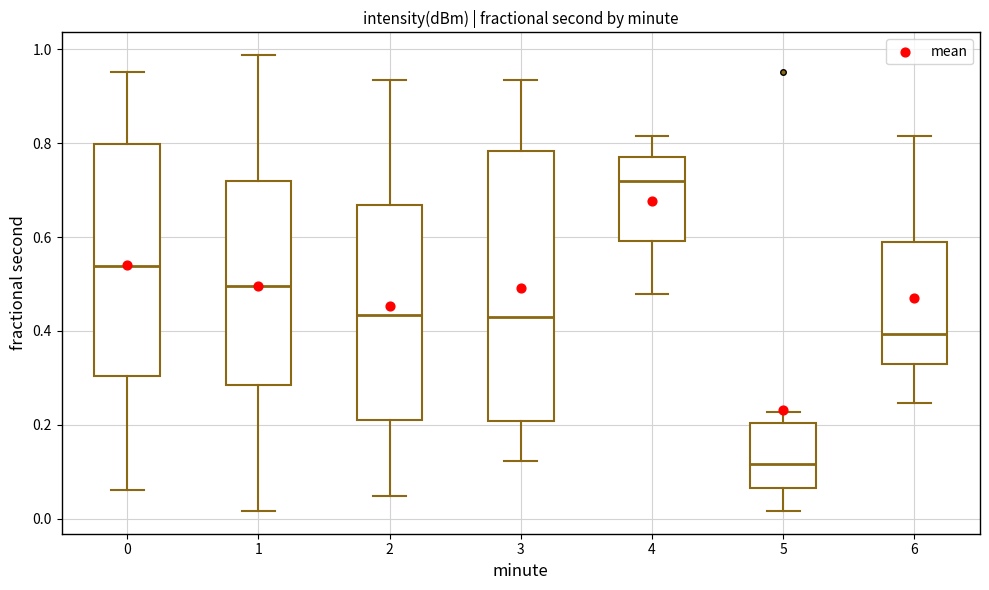

Comparing the boxes themselves (not the whiskers), which one is the tallest?

3